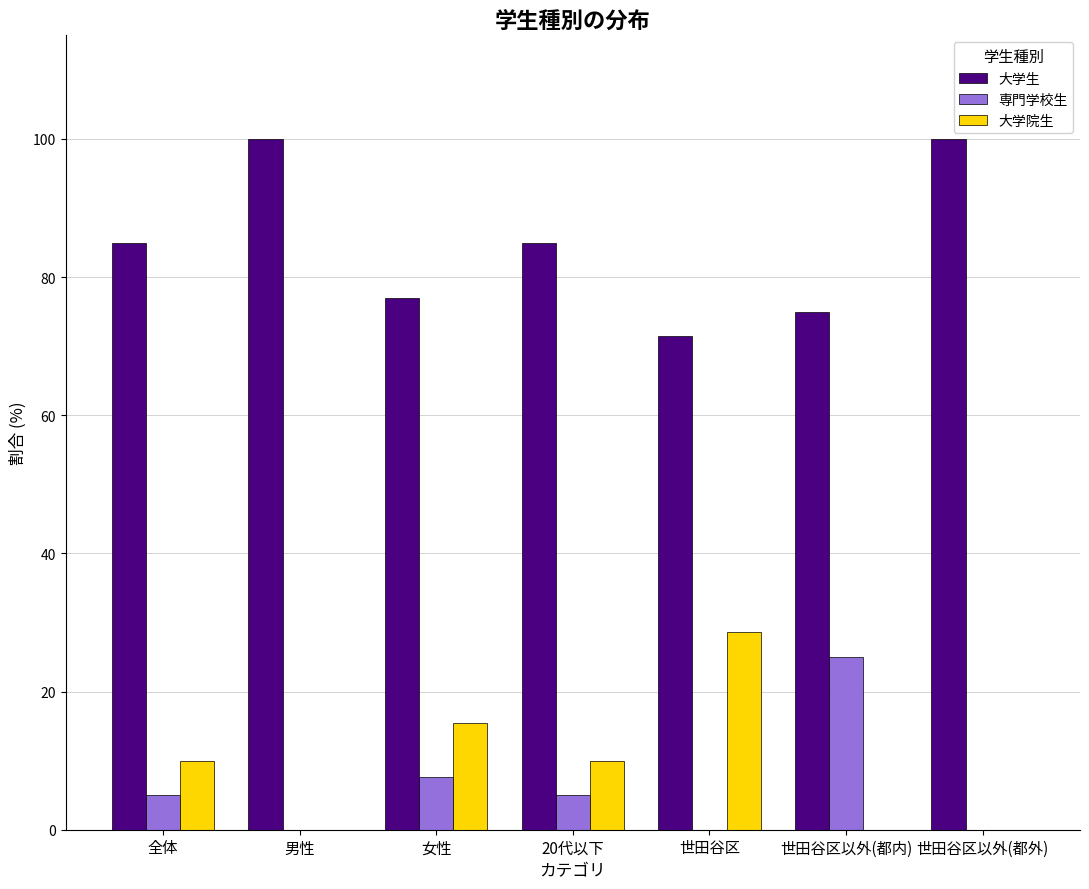

Is the value of 専門学校生 at 全体 greater than the value of 大学院生 at 世田谷区以外(都外)?

Yes